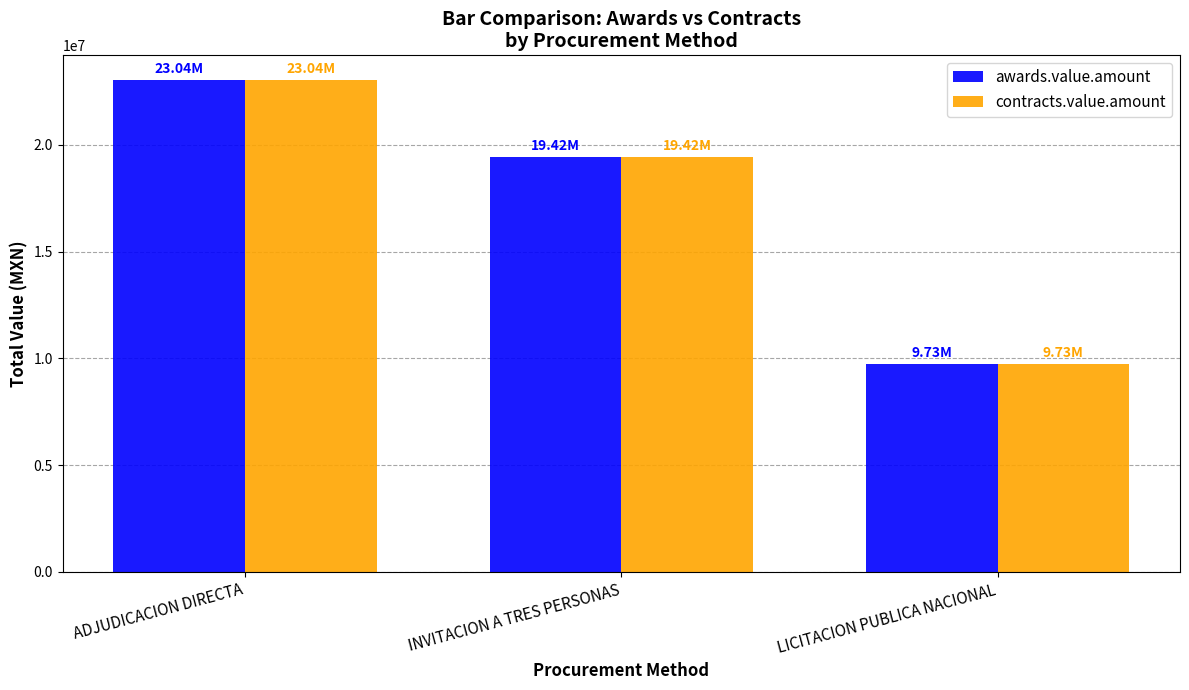

What is the label of the 1st bar from the right?

LICITACION PUBLICA NACIONAL